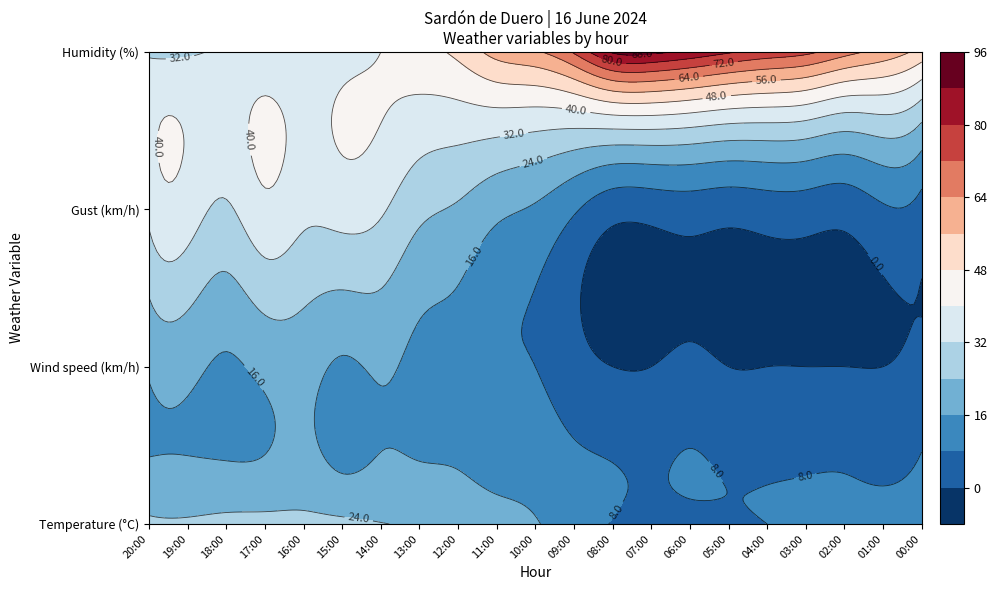

The Temperature series shows 18.6 at 11:00. True or false?

True